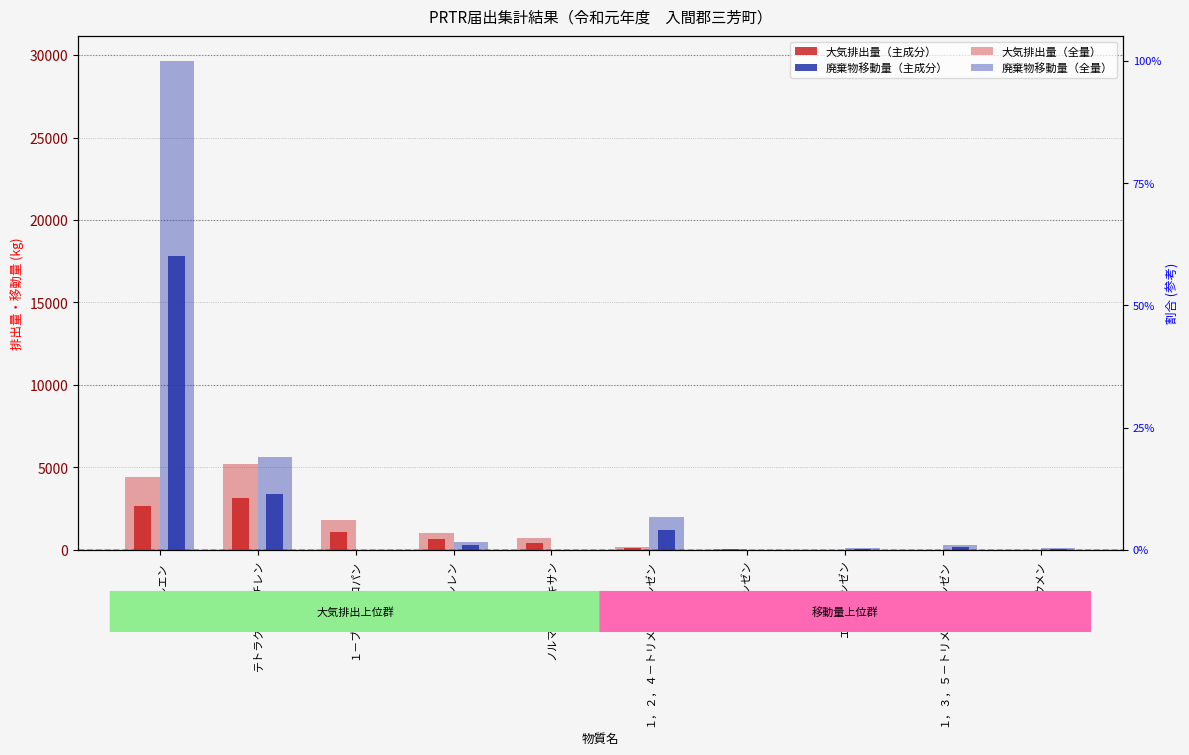

What are all the series names shown in the legend?

大気排出量 (全量), 大気排出量 (主成分), 廃棄物移動量 (全量), 廃棄物移動量 (主成分)